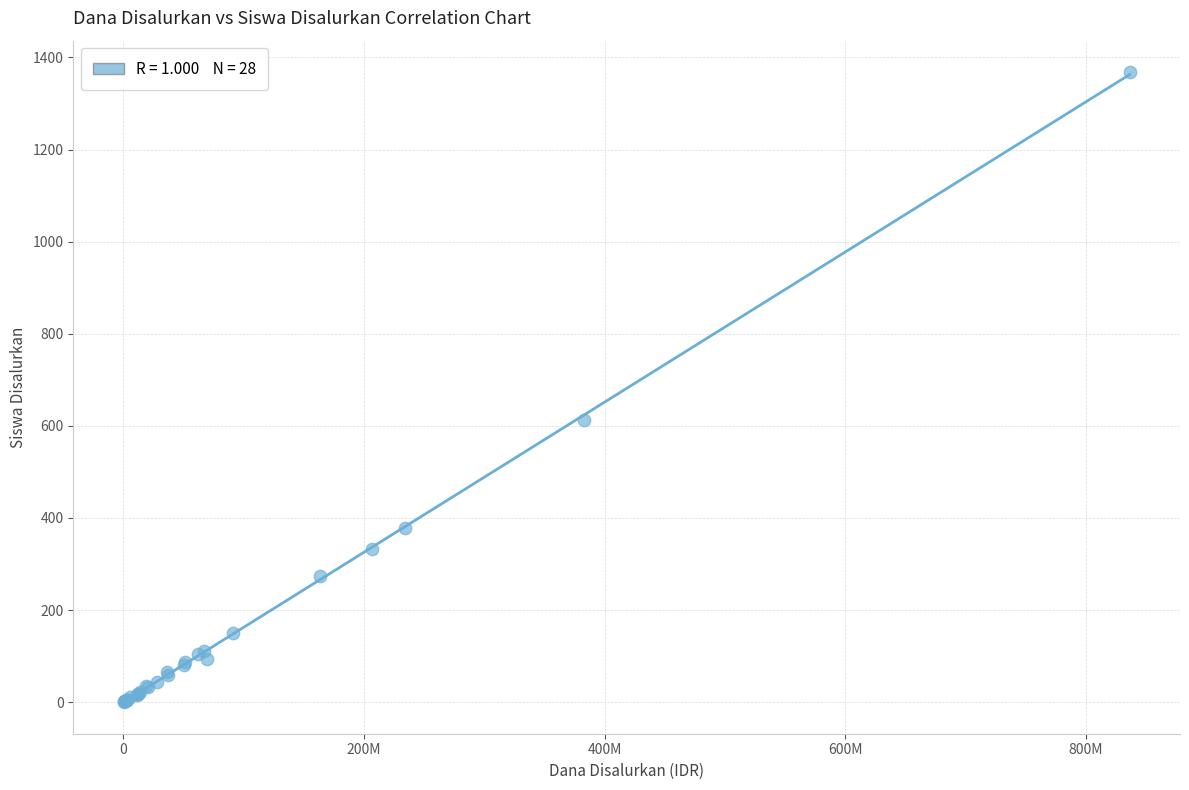

What Y value in the scatter plot is closest to 684?

613